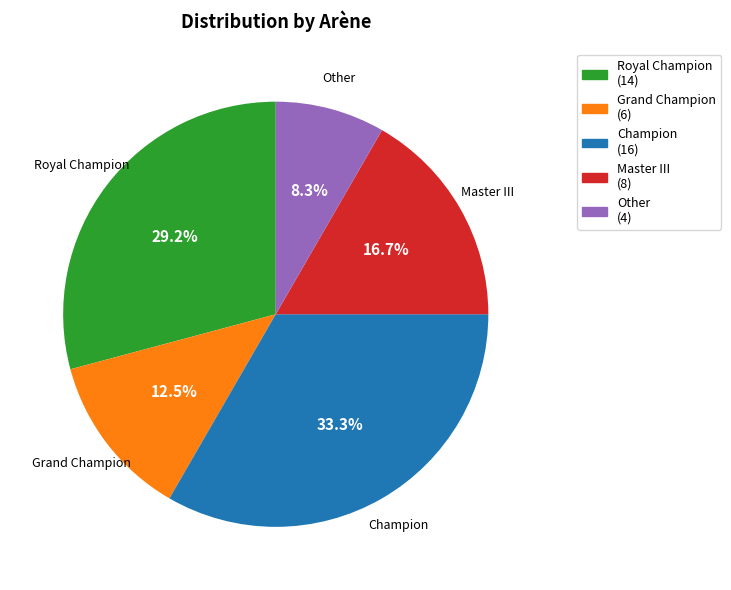

How much of the chart is everything except Champion?

66.7%